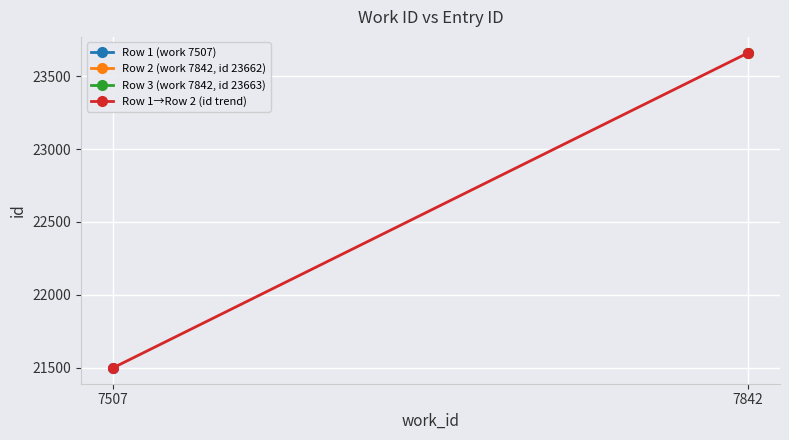

Is it true that the value at 7842 is 23662?

True